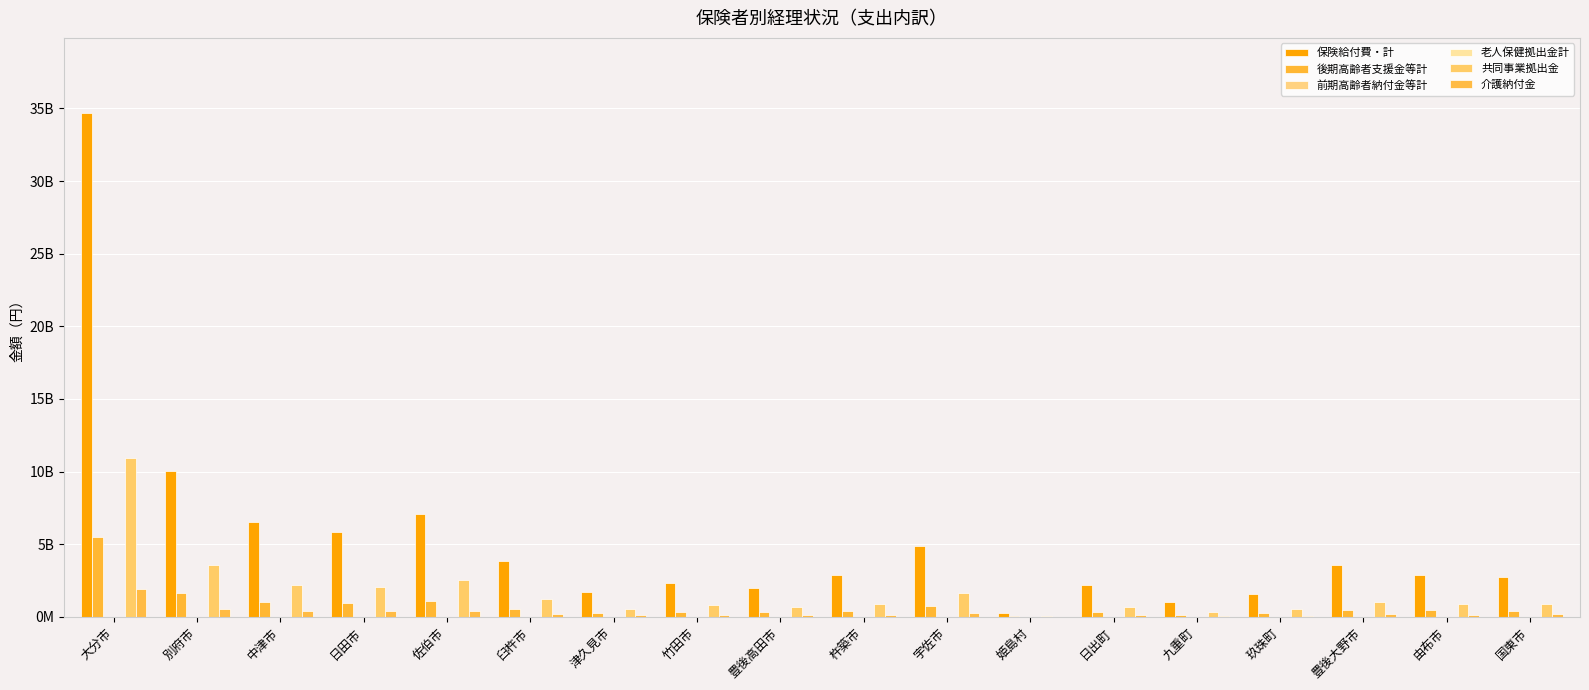

Does the chart contain stacked bars?

No